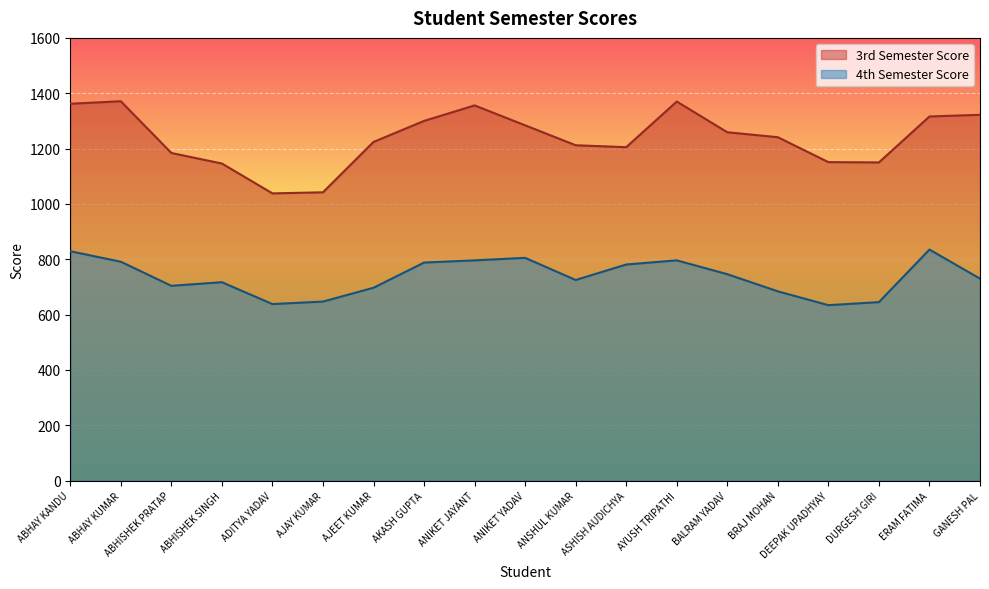

What is the label of the 14th point from the left?

BALRAM YADAV